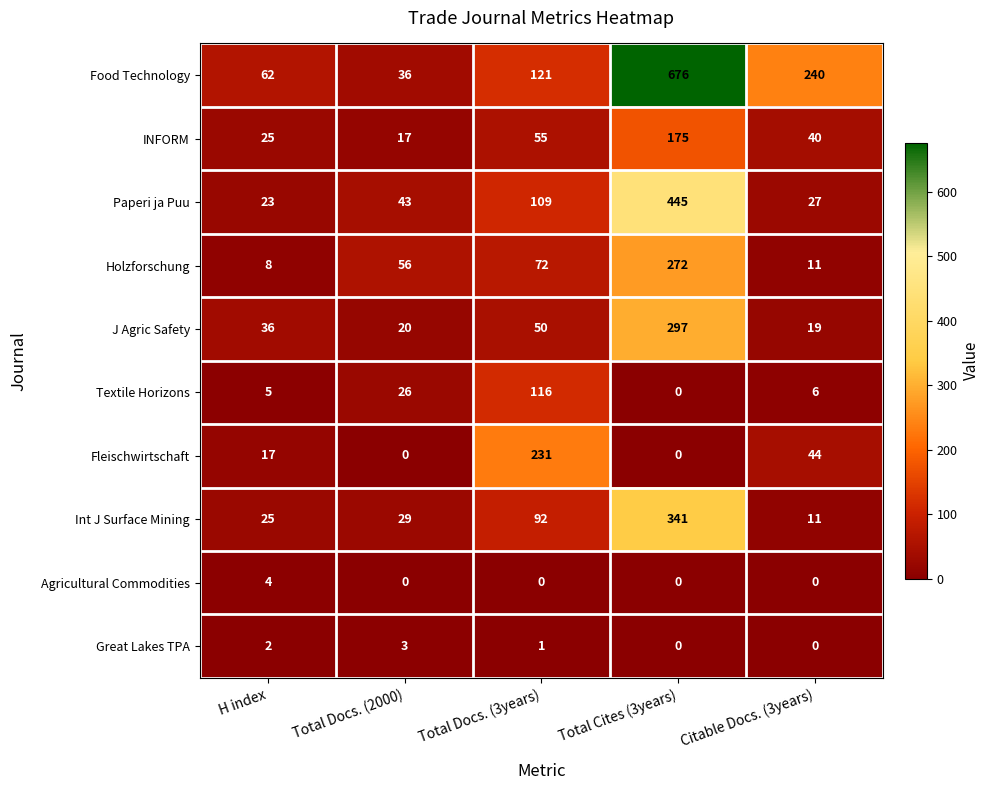

What is the sum of all Textile Horizons values?

153